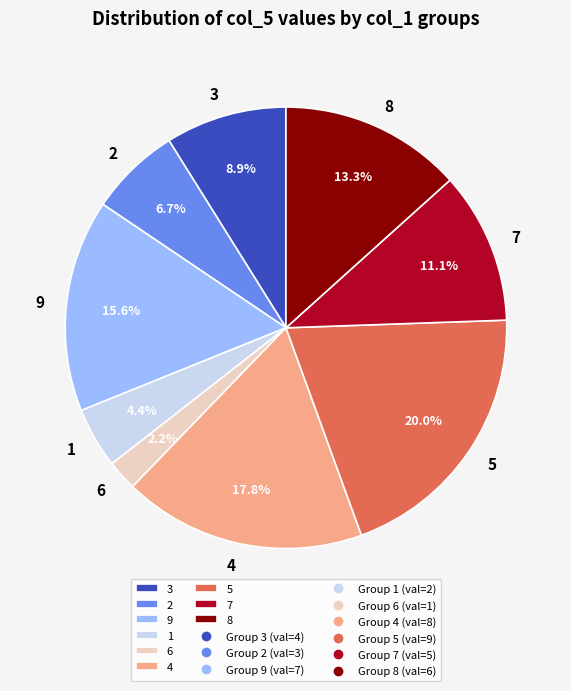

Which category has the biggest portion of the pie?

5